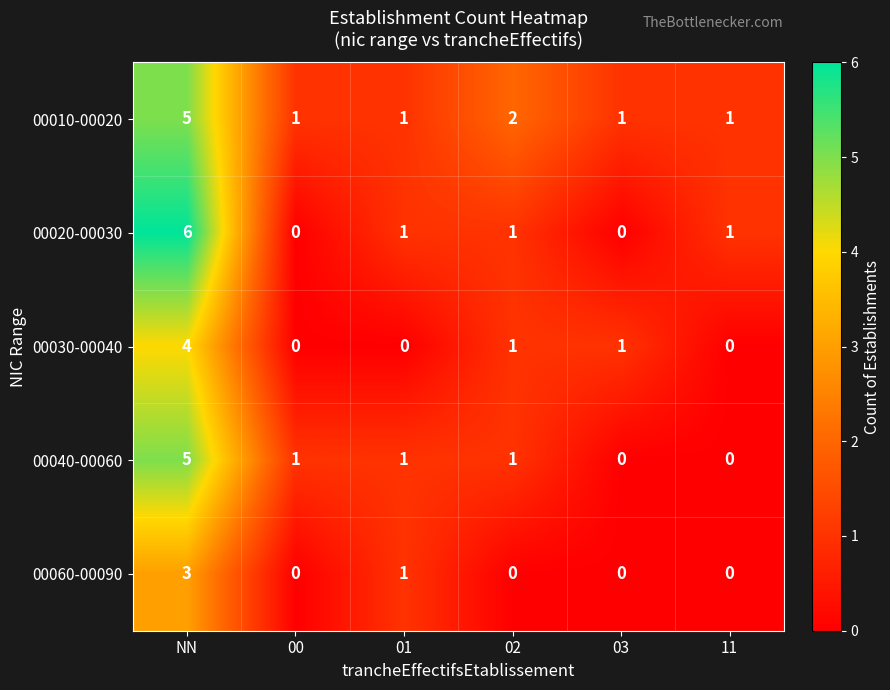

At how many categories does at least one series exceed 5?

1